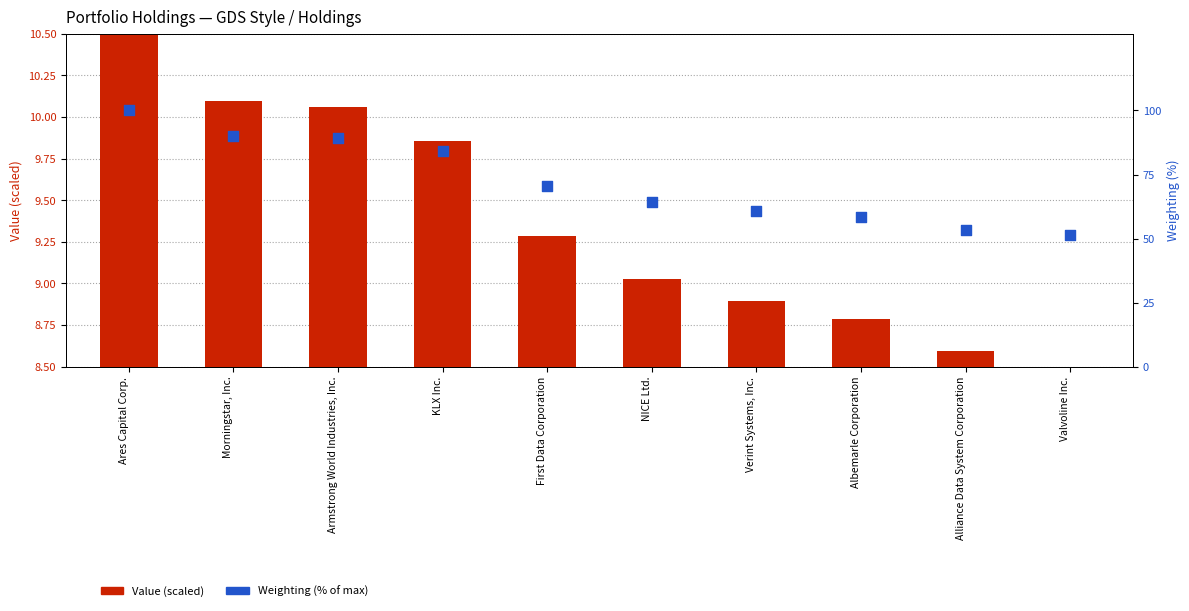

What are all the series names shown in the legend?

Value (scaled), Weighting (%)